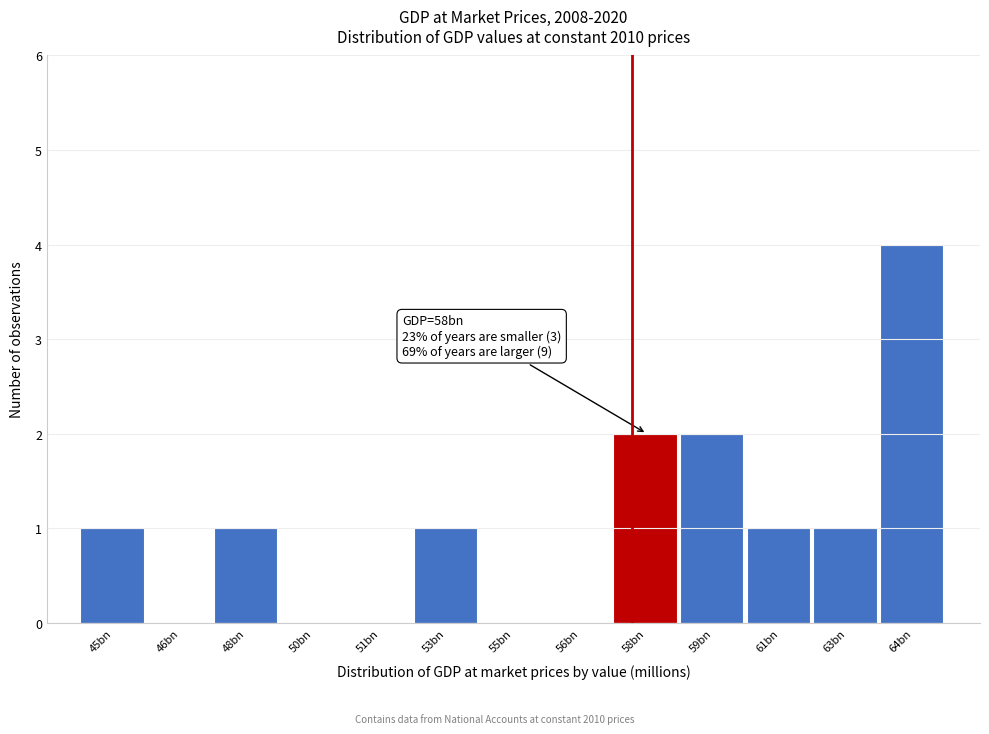

Reading left to right, extract all data points from this chart.

45bn=1	46bn=0	48bn=1	50bn=0	51bn=0	53bn=1	55bn=0	56bn=0	58bn=2	59bn=2	61bn=1	63bn=1	64bn=4